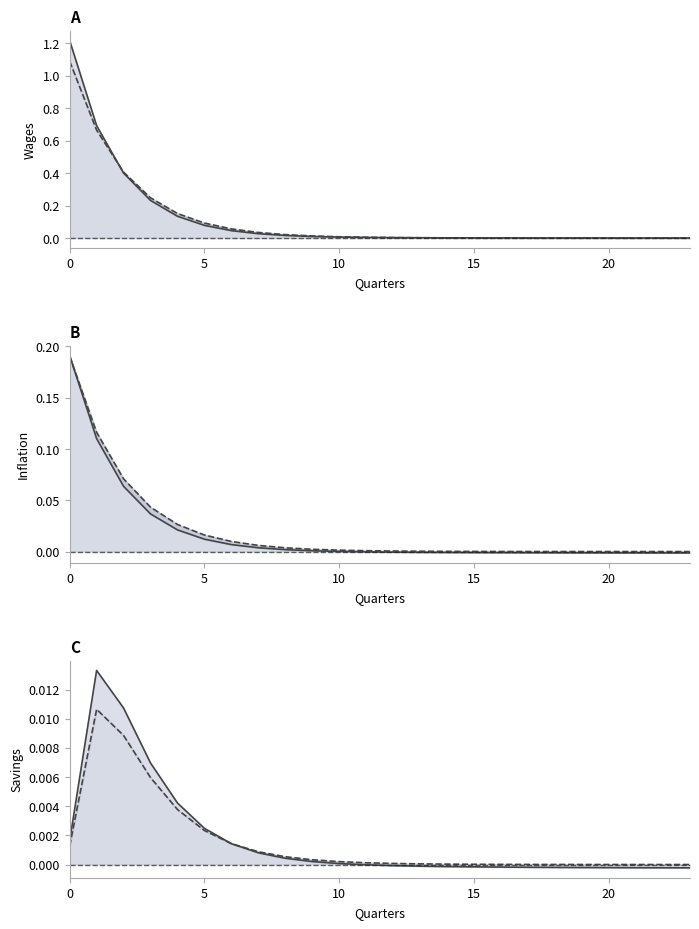

Which series has the largest total across all categories?

Wages HANK